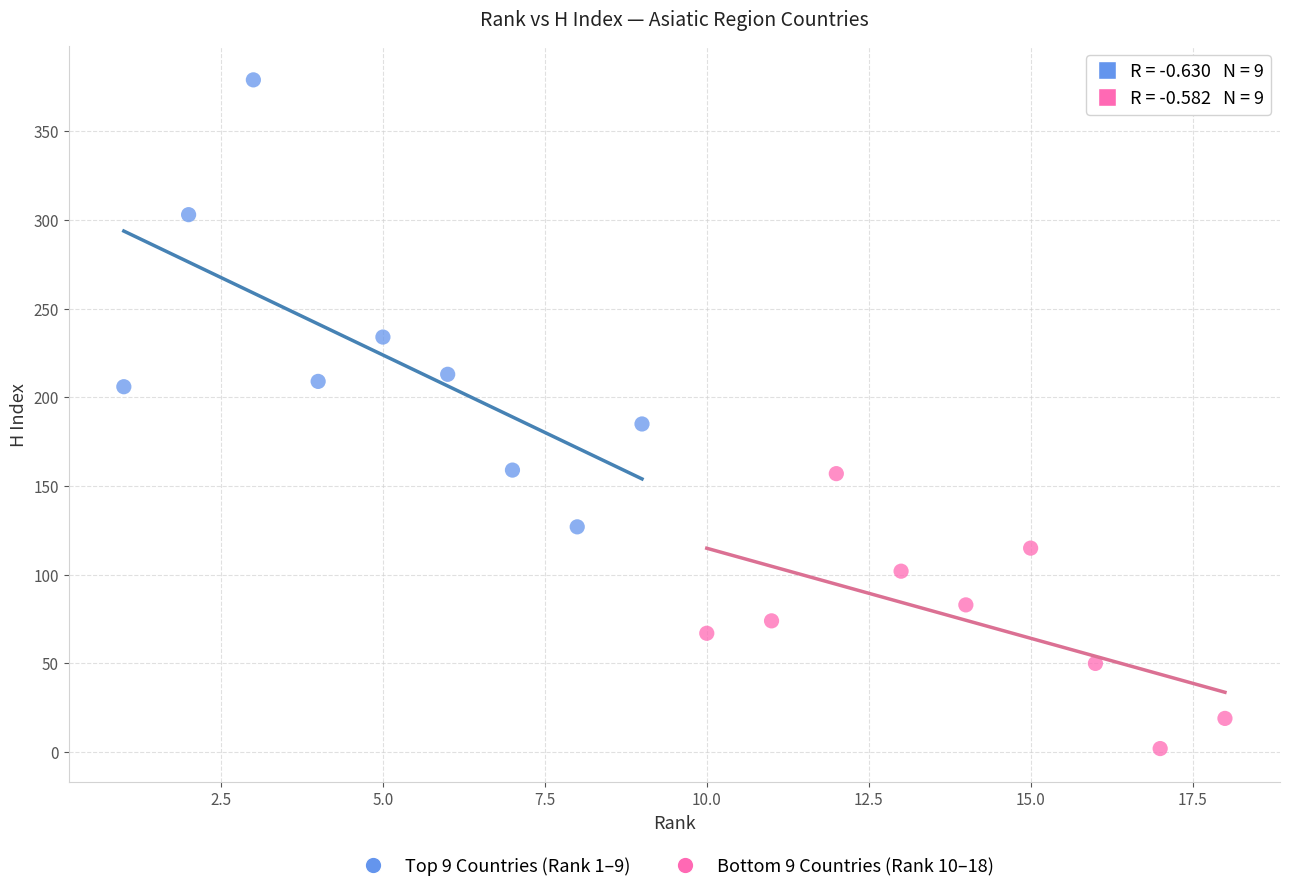

Which series contains the highest Y value?

Top 9 Countries (Rank 1–9)